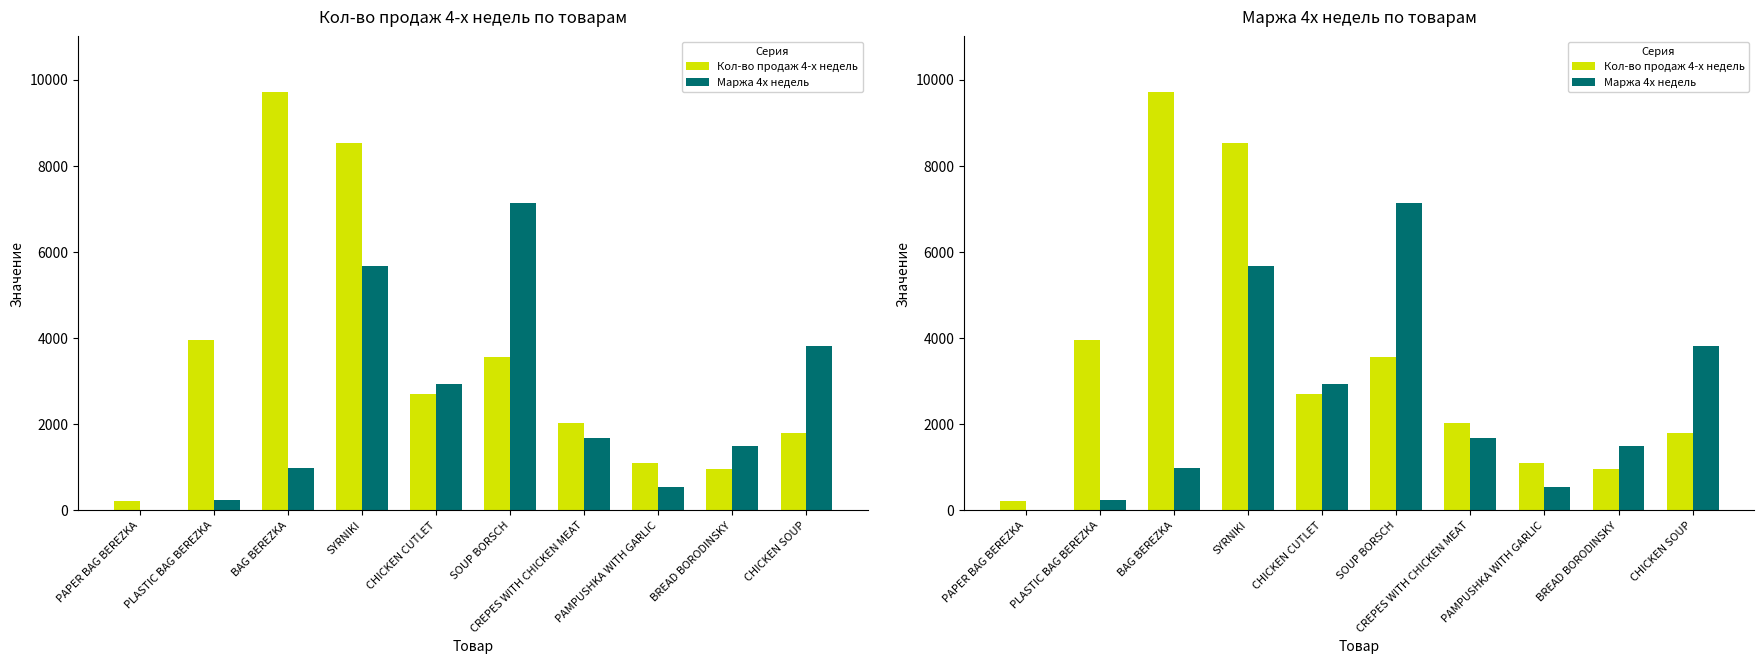

Does the chart contain any negative values?

No